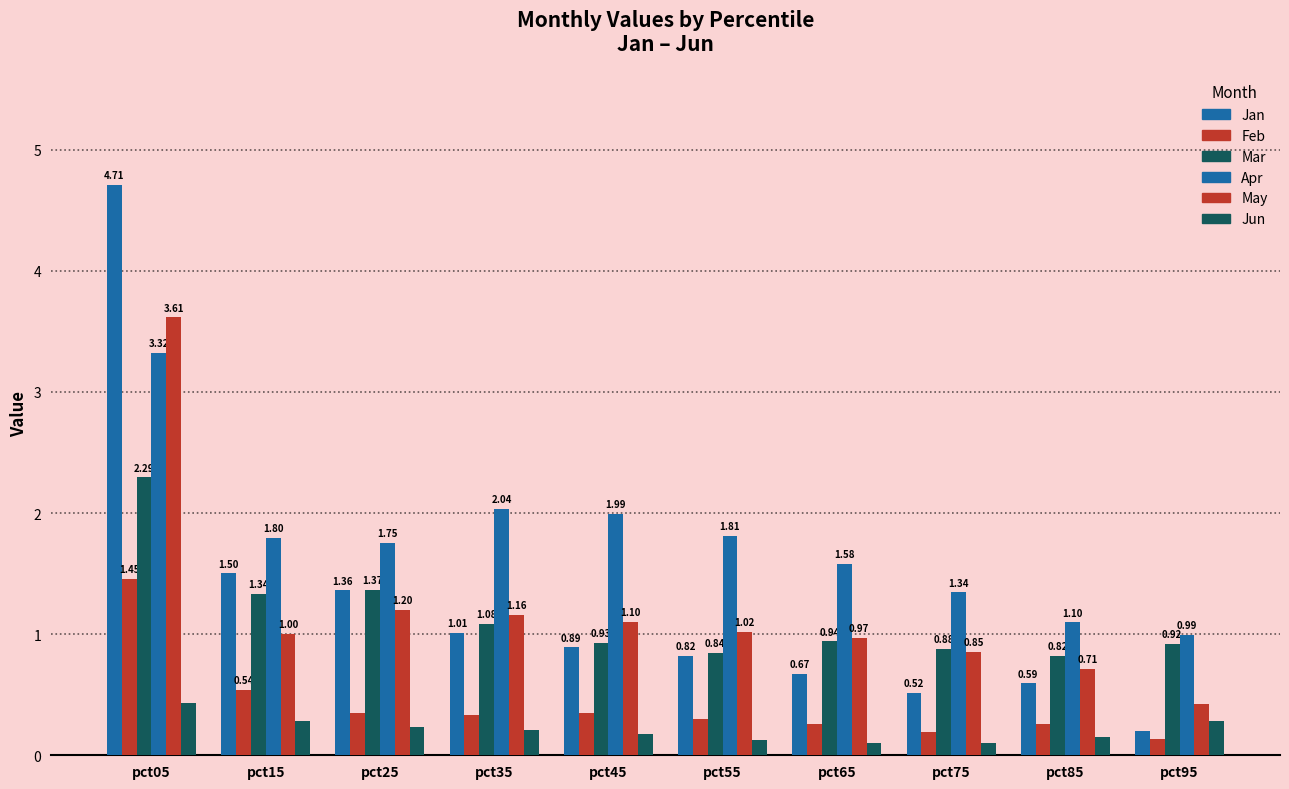

Are the bars horizontal?

No